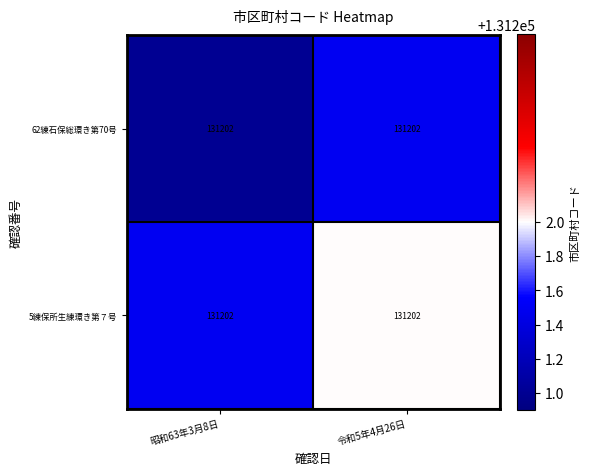

Which label corresponds to the smallest value in the chart?

昭和63年3月8日